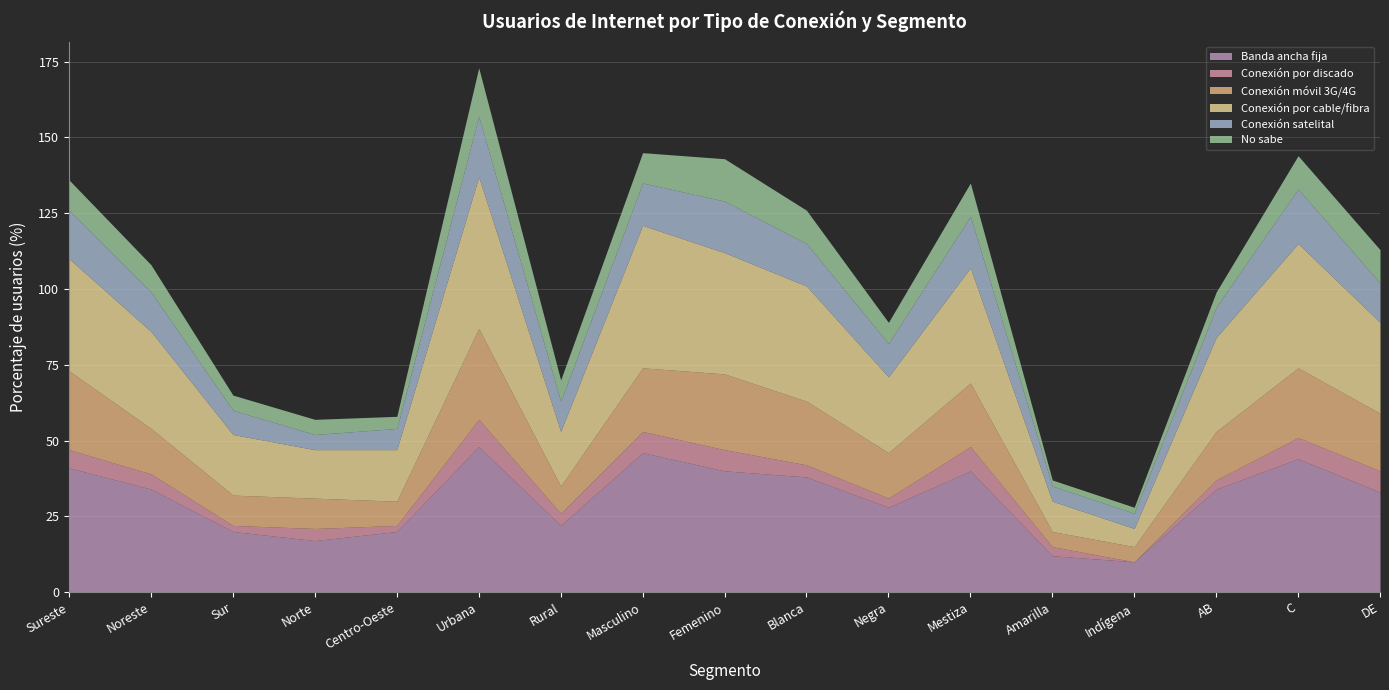

How many data points does each series have?

17